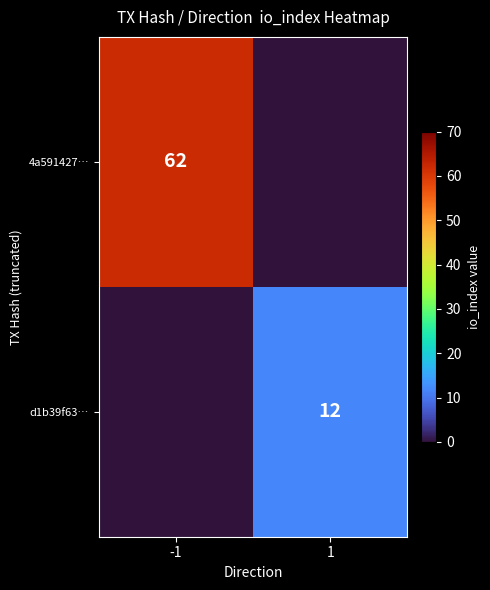

Is the value of d1b39f63… at 1 greater than the value of 4a591427… at -1?

No